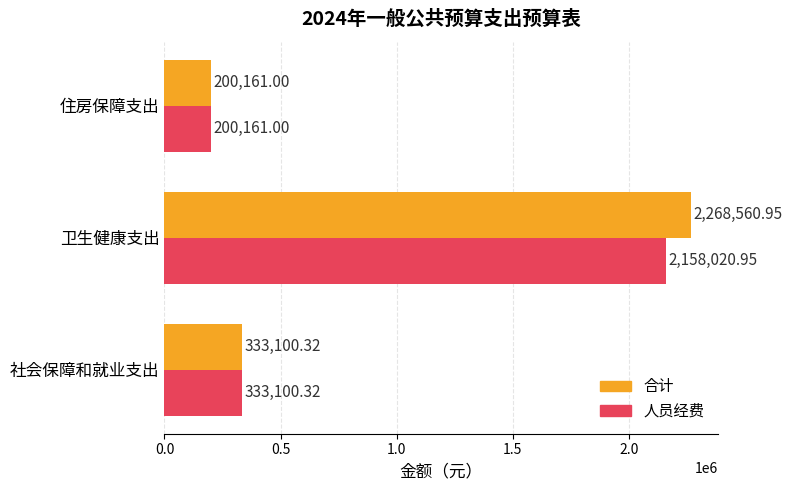

Which series has the largest range (max minus min)?

合计